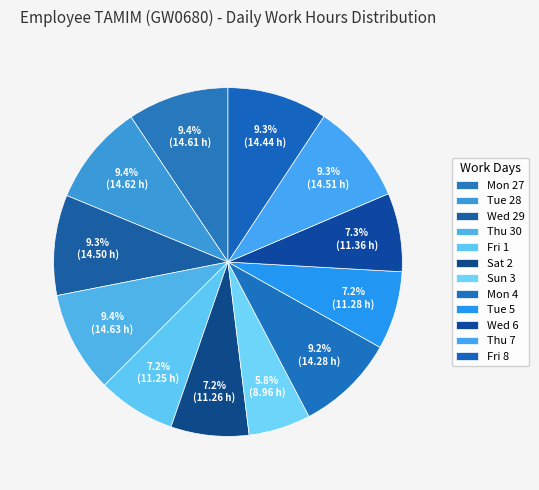

How many slices are in this pie chart?

12